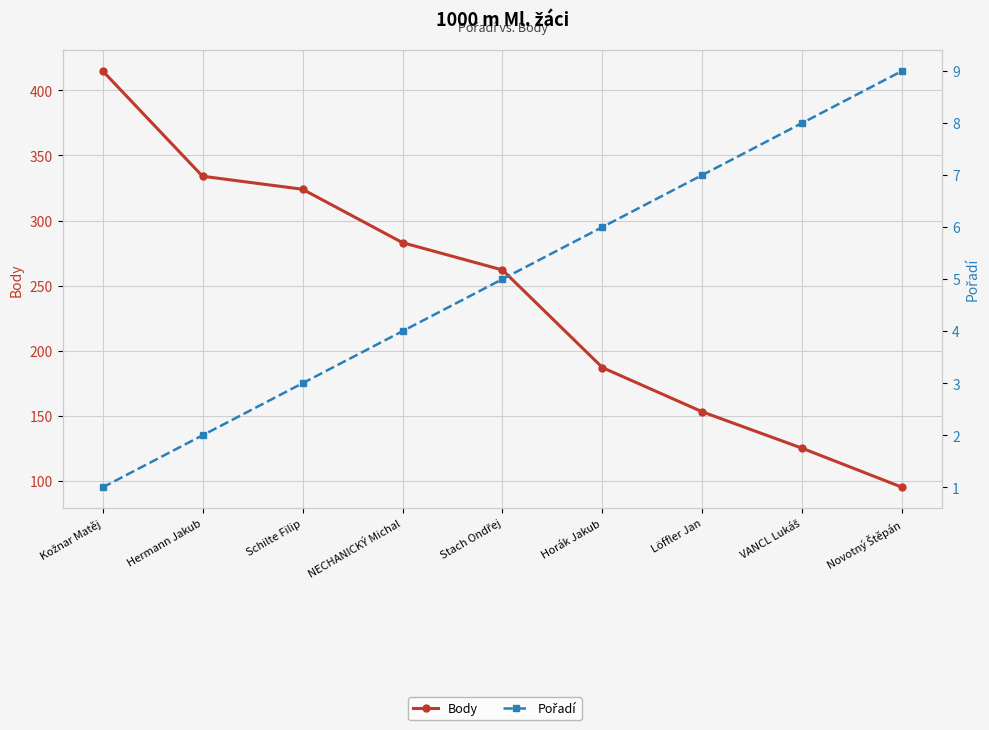

Reading right to left, extract all data points from this chart.

Body: 95	125	153	187	262	283	324	334	415
Pořadí: 9	8	7	6	5	4	3	2	1